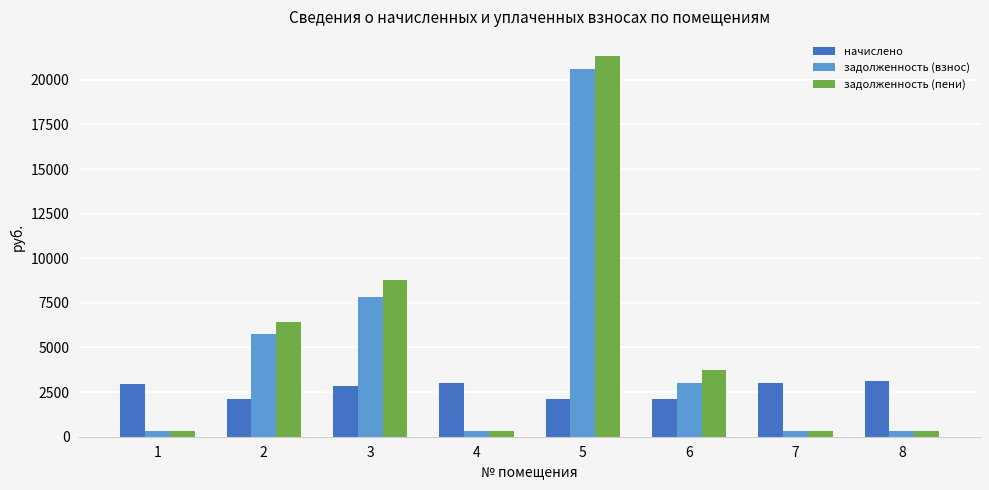

What is the approximate value of задолженность (пени) at 3?

8771.6